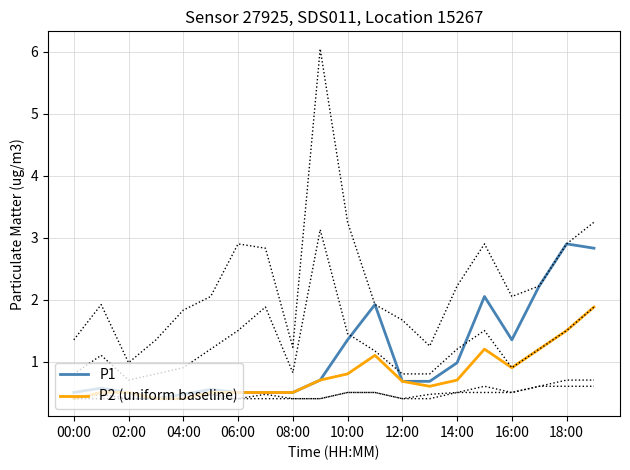

What is the lowest value of the P1 series?

0.4